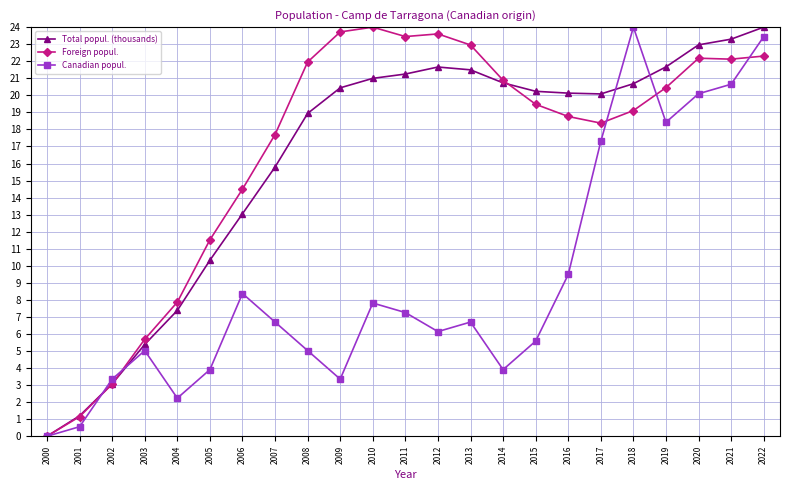

What is the spread (max minus min) of values at 2006?

6.1